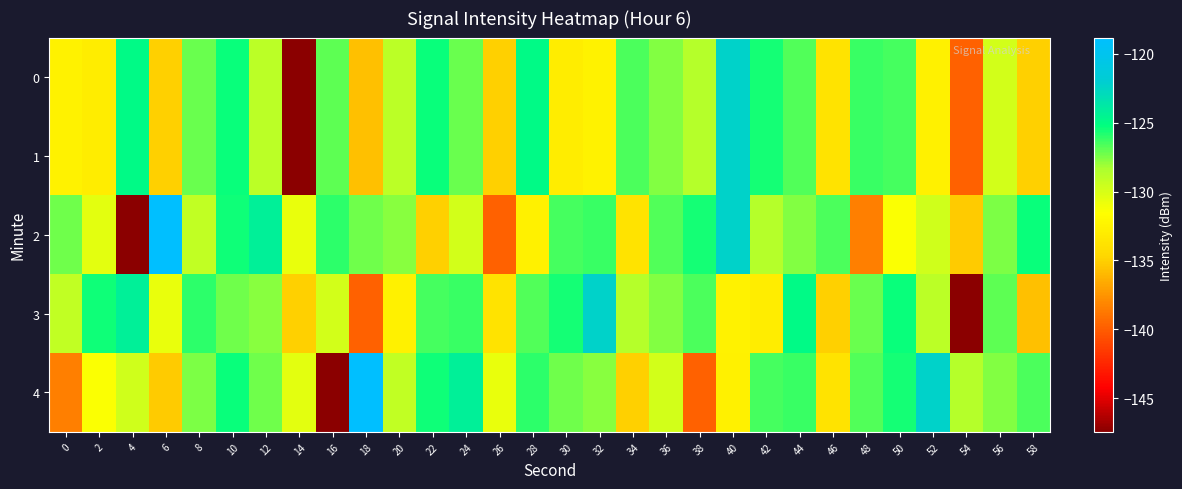

Reading left to right, extract all data points from this chart.

0: 0=-132.5	2=-133.0	4=-125.0	6=-135.0	8=-127.2	10=-125.3	12=-128.9	14=-147.4	16=-126.9	18=-135.7	20=-128.9	22=-125.3	24=-127.2	26=-135.0	28=-125.0	30=-133.0	32=-132.5	34=-126.6	36=-127.6	38=-128.8	40=-122.3	42=-125.6	44=-126.7	46=-133.7	48=-126.3	50=-126.5	52=-132.6	54=-139.8	56=-129.8	58=-135.0
1: 0=-132.5	2=-133.0	4=-125.0	6=-135.0	8=-127.2	10=-125.3	12=-128.9	14=-147.4	16=-126.9	18=-135.7	20=-128.9	22=-125.3	24=-127.2	26=-135.0	28=-125.0	30=-133.0	32=-132.5	34=-126.6	36=-127.6	38=-128.8	40=-122.3	42=-125.6	44=-126.7	46=-133.7	48=-126.3	50=-126.5	52=-132.6	54=-139.8	56=-129.8	58=-135.0
2: 0=-127.3	2=-130.5	4=-147.5	6=-118.8	8=-129.2	10=-125.4	12=-124.2	14=-130.7	16=-126.0	18=-127.2	20=-127.7	22=-135.0	24=-129.8	26=-139.8	28=-132.6	30=-126.5	32=-126.3	34=-133.7	36=-126.7	38=-125.6	40=-122.3	42=-128.8	44=-127.6	46=-126.6	48=-138.5	50=-131.4	52=-129.7	54=-135.2	56=-127.4	58=-125.4
3: 0=-129.2	2=-125.4	4=-124.2	6=-130.7	8=-126.0	10=-127.2	12=-127.7	14=-135.0	16=-129.8	18=-139.8	20=-132.6	22=-126.5	24=-126.3	26=-133.7	28=-126.7	30=-125.6	32=-122.3	34=-128.8	36=-127.6	38=-126.6	40=-132.5	42=-133.0	44=-125.0	46=-135.0	48=-127.2	50=-125.3	52=-128.9	54=-147.4	56=-126.9	58=-135.7
4: 0=-138.5	2=-131.4	4=-129.7	6=-135.2	8=-127.4	10=-125.4	12=-127.3	14=-130.5	16=-147.5	18=-118.8	20=-129.2	22=-125.4	24=-124.2	26=-130.7	28=-126.0	30=-127.2	32=-127.7	34=-135.0	36=-129.8	38=-139.8	40=-132.6	42=-126.5	44=-126.3	46=-133.7	48=-126.7	50=-125.6	52=-122.3	54=-128.8	56=-127.6	58=-126.6